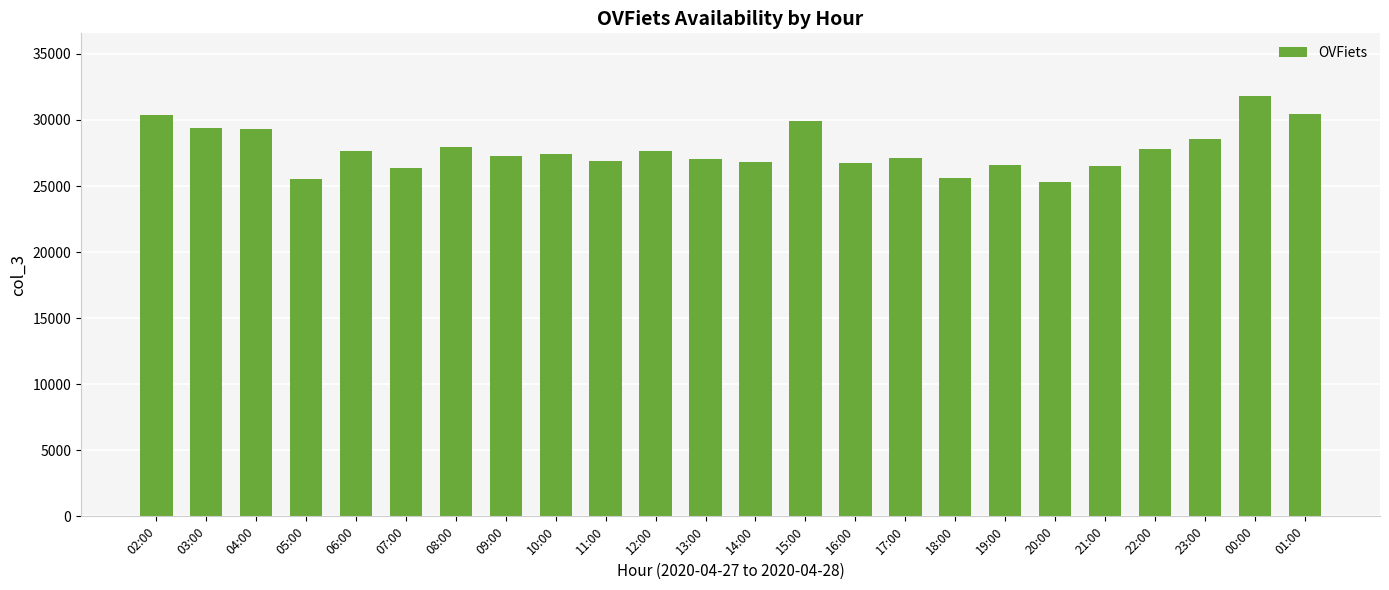

What is the maximum value shown in the chart?

31788